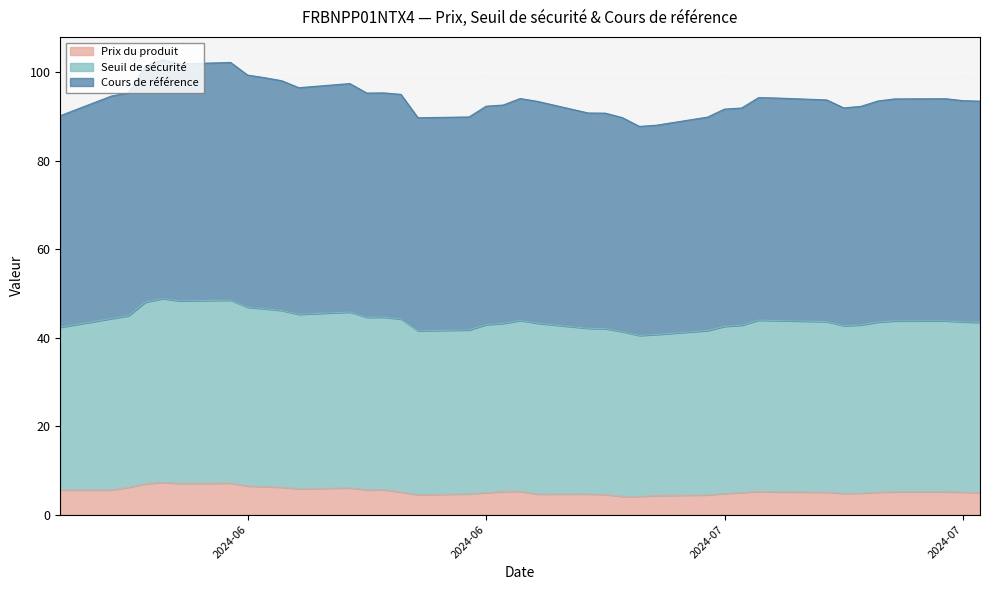

What is the difference between the maximum and minimum values in the Seuil de sécurité series?

5.2